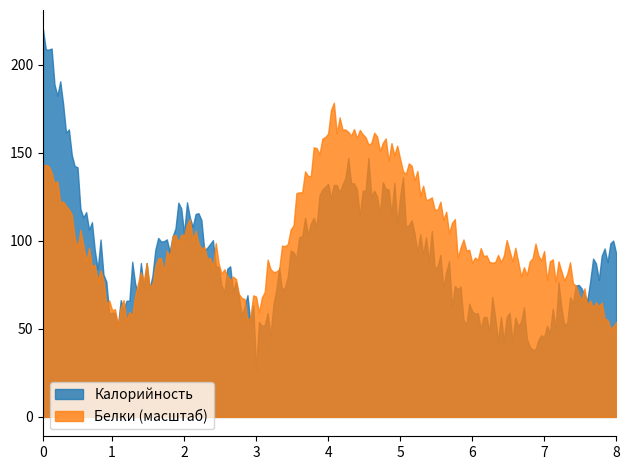

Which series has the largest total across all categories?

Белки (масштаб)